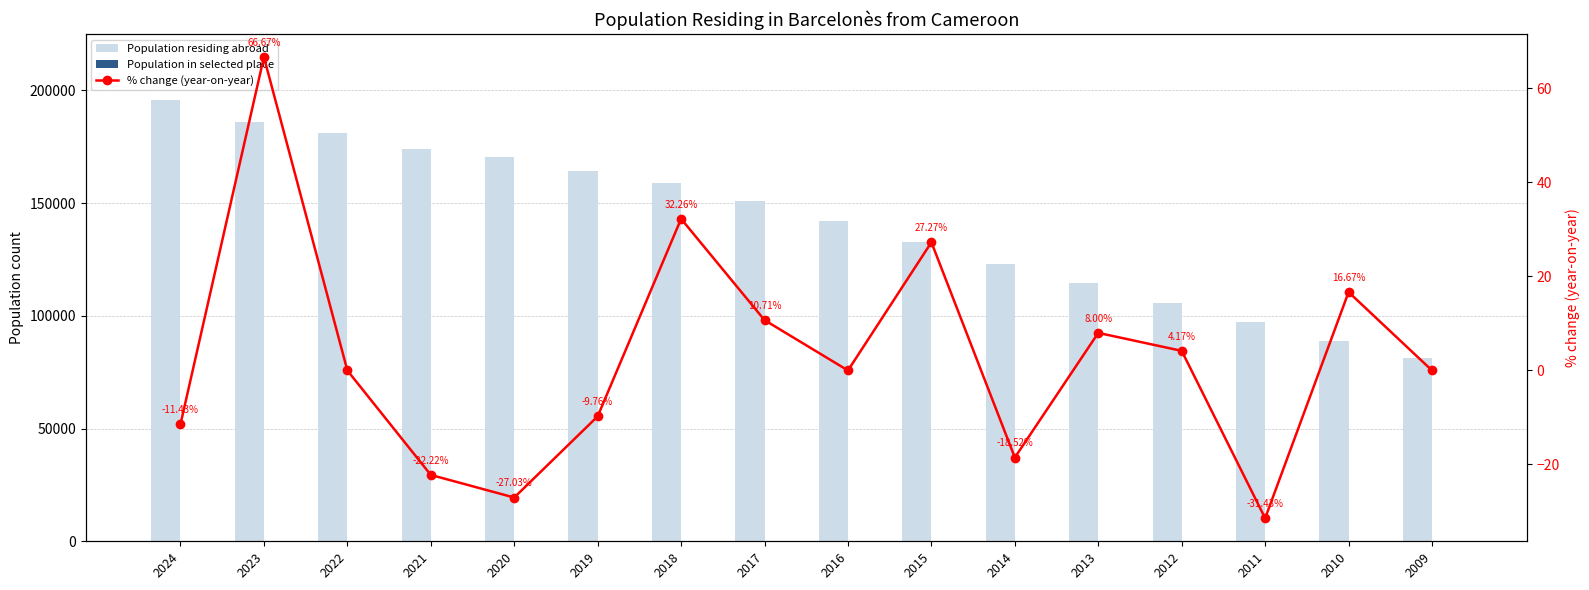

Reading left to right, extract all data points from this chart.

Population residing abroad: 195653.0	185848.0	181038.0	173853.0	170352.0	164119.0	158715.0	150790.0	141976.0	132594.0	123046.0	114406.0	105652.0	97358.0	88975.0	81488.0
Population in selected place: 31.0	35.0	21.0	21.0	27.0	37.0	41.0	31.0	28.0	28.0	22.0	27.0	25.0	24.0	35.0	30.0
% change (year-on-year): -11.4	66.7	0.0	-22.2	-27.0	-9.8	32.3	10.7	0.0	27.3	-18.5	8.0	4.2	-31.4	16.7	0.0